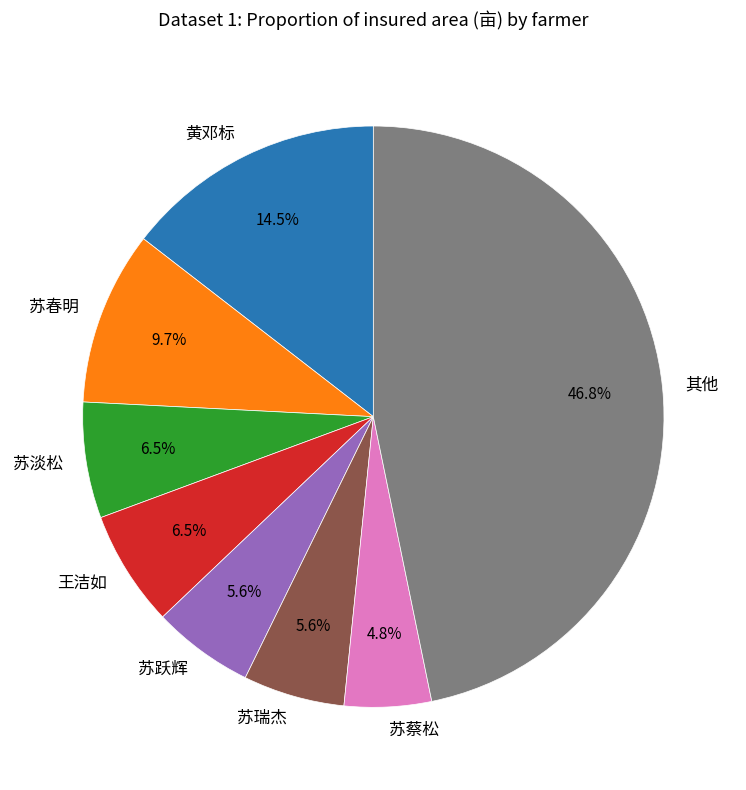

What is the largest slice in the pie chart?

其他